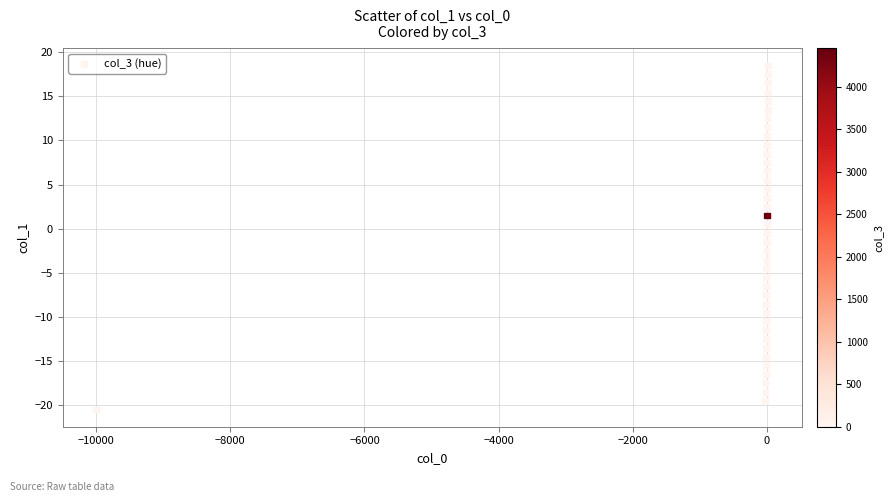

What is the range of Y values (max minus min)?

39.0